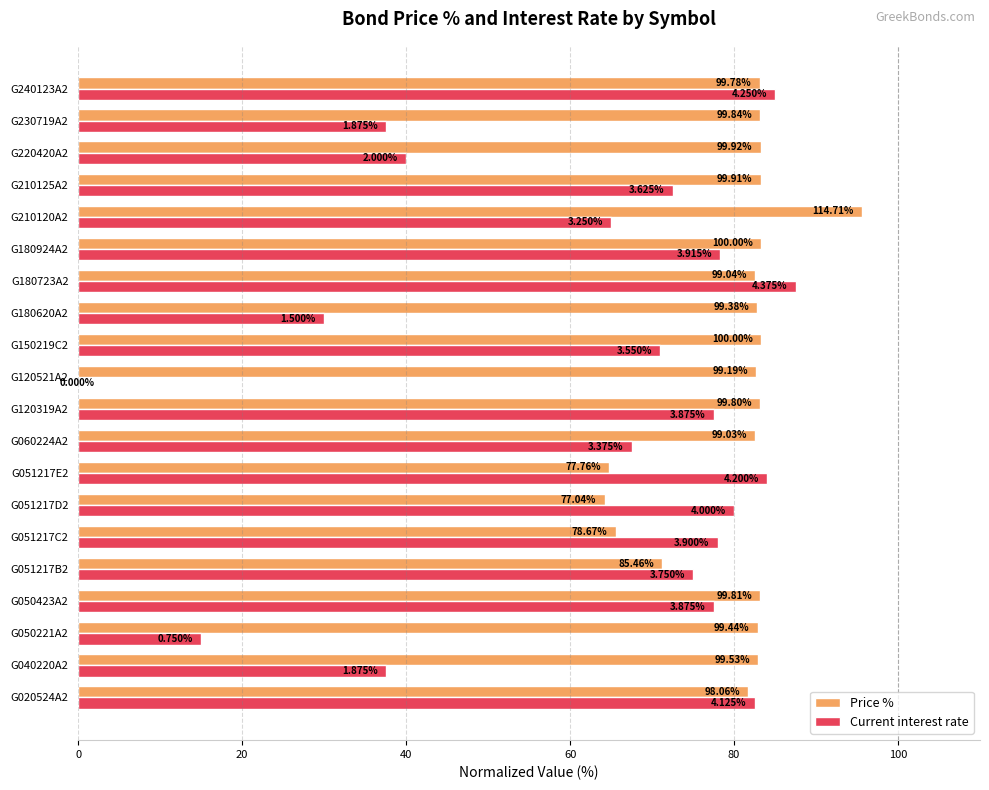

What are all the series names shown in the legend?

Price %, Current interest rate